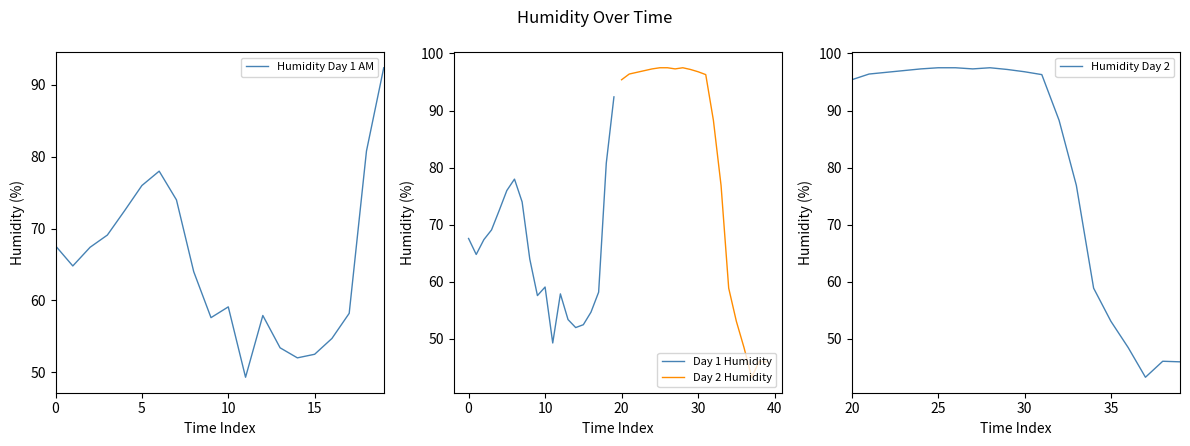

What are all the series names shown in the legend?

Humidity Day 1 AM, Day 1 Humidity, Day 2 Humidity, Humidity Day 2